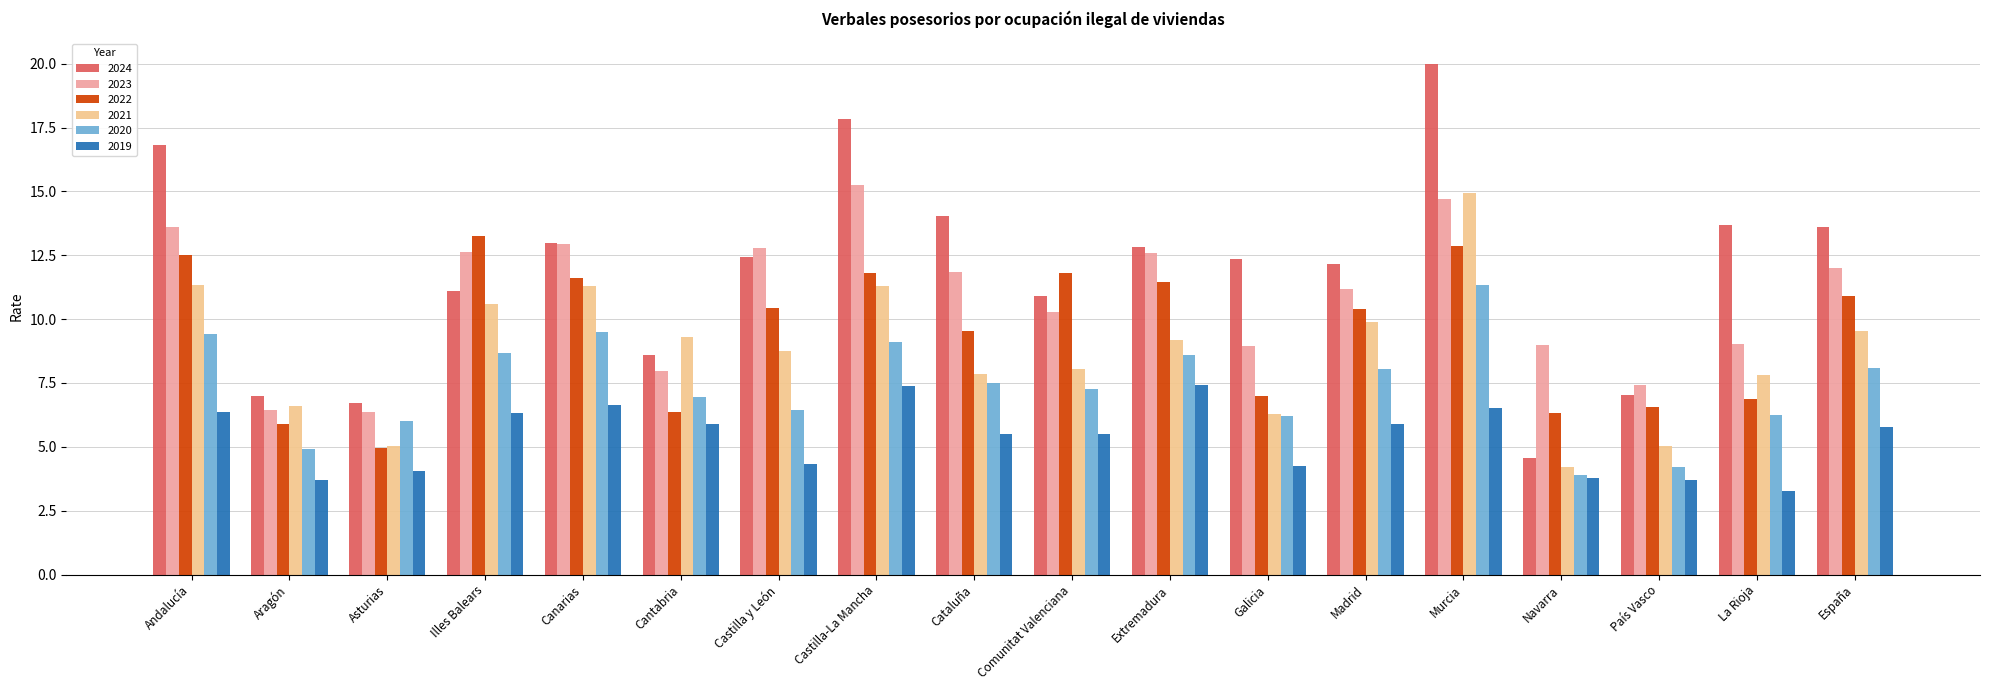

What is the approximate value of 2024 at Castilla y León?

12.4